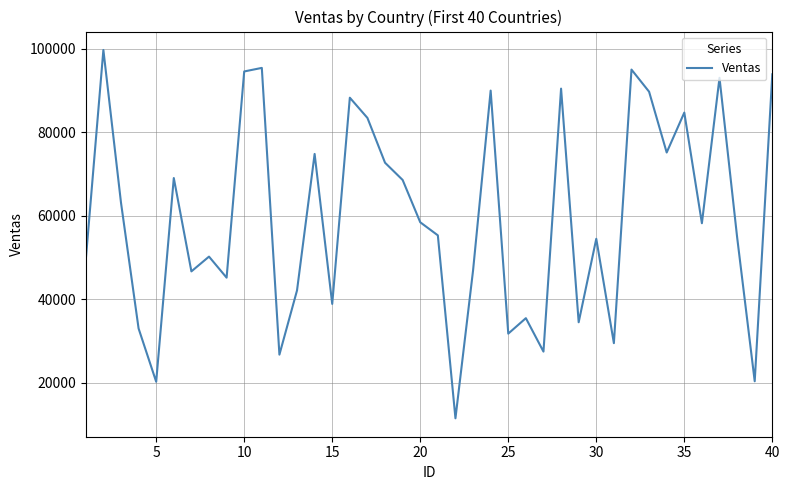

What is the smallest value displayed?

11452